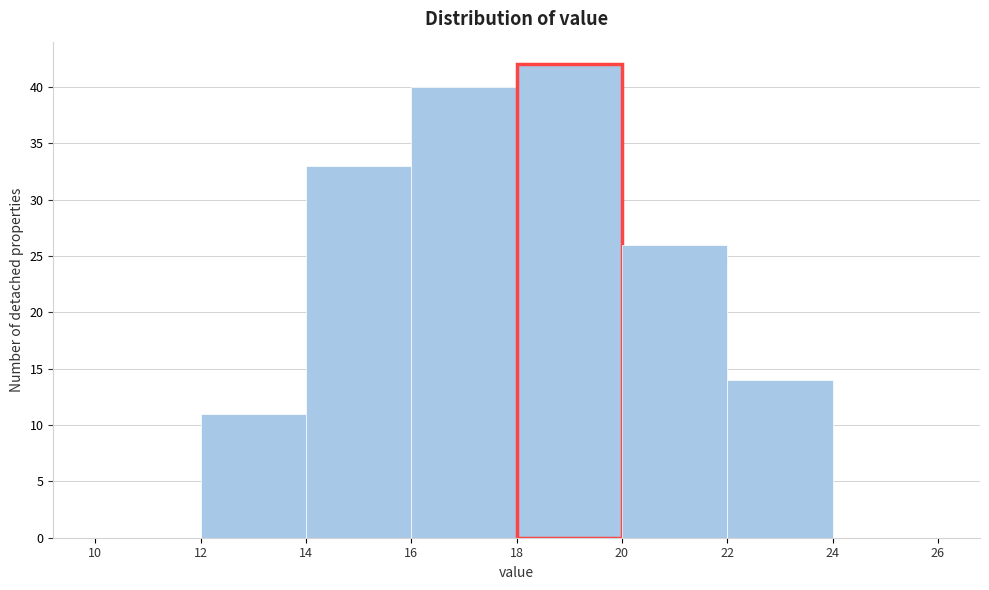

Reading left to right, transcribe this chart: for each bar, give the range it covers on the x-axis and its height. The values are not printed on the chart, so give them approximately, as read against the axis.

10 to 12: 0
12 to 14: 11
14 to 16: 33
16 to 18: 40
18 to 20: 42
20 to 22: 26
22 to 24: 14
24 to 26: 0